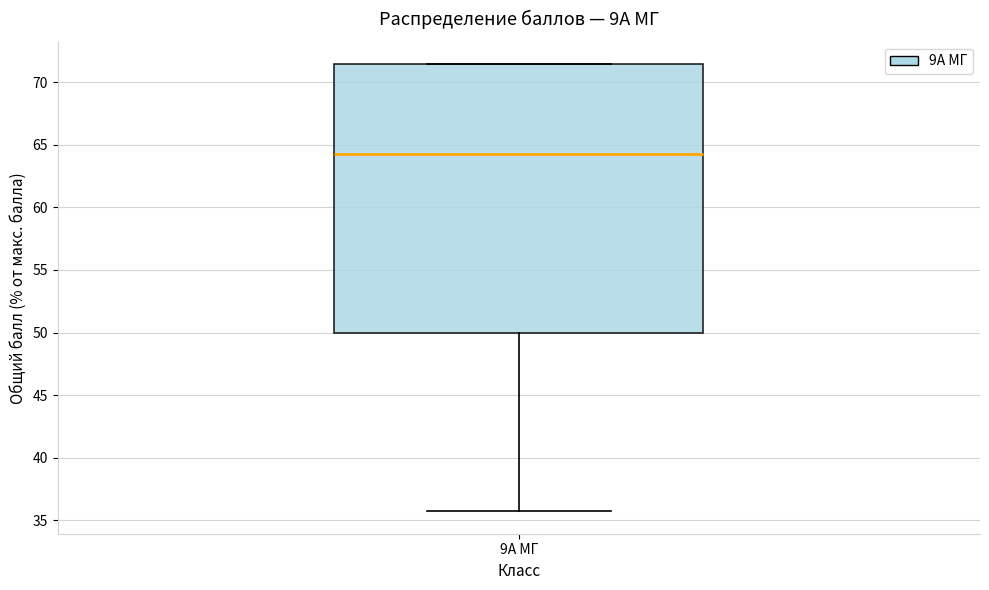

Read this box plot against the y-axis: the position of the median line, the range covered by the box, and the ends of both whiskers. The values are not printed on the chart, so give them approximately, as read against the axis.

median 64.5, box 50.0 to 71.5, whiskers 35.5 to 71.5